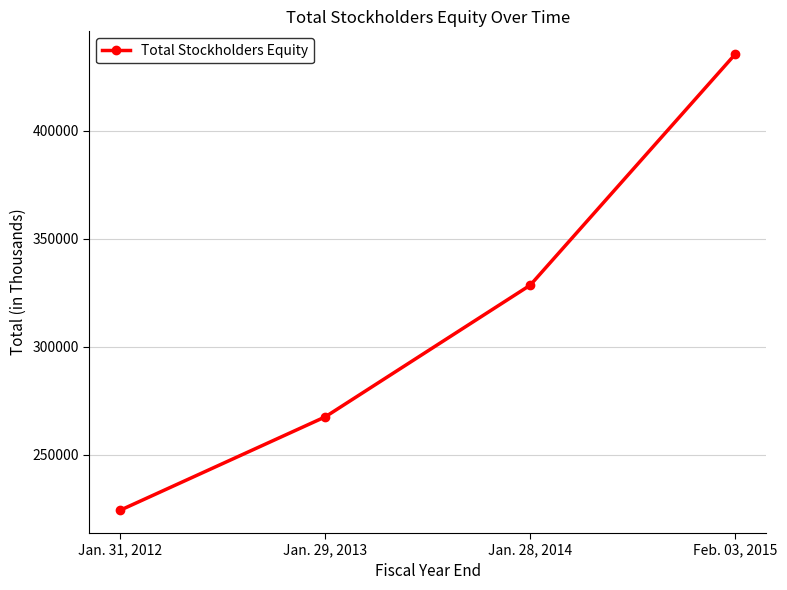

What is the approximate value at Jan. 31, 2012, to the nearest 100?

224300